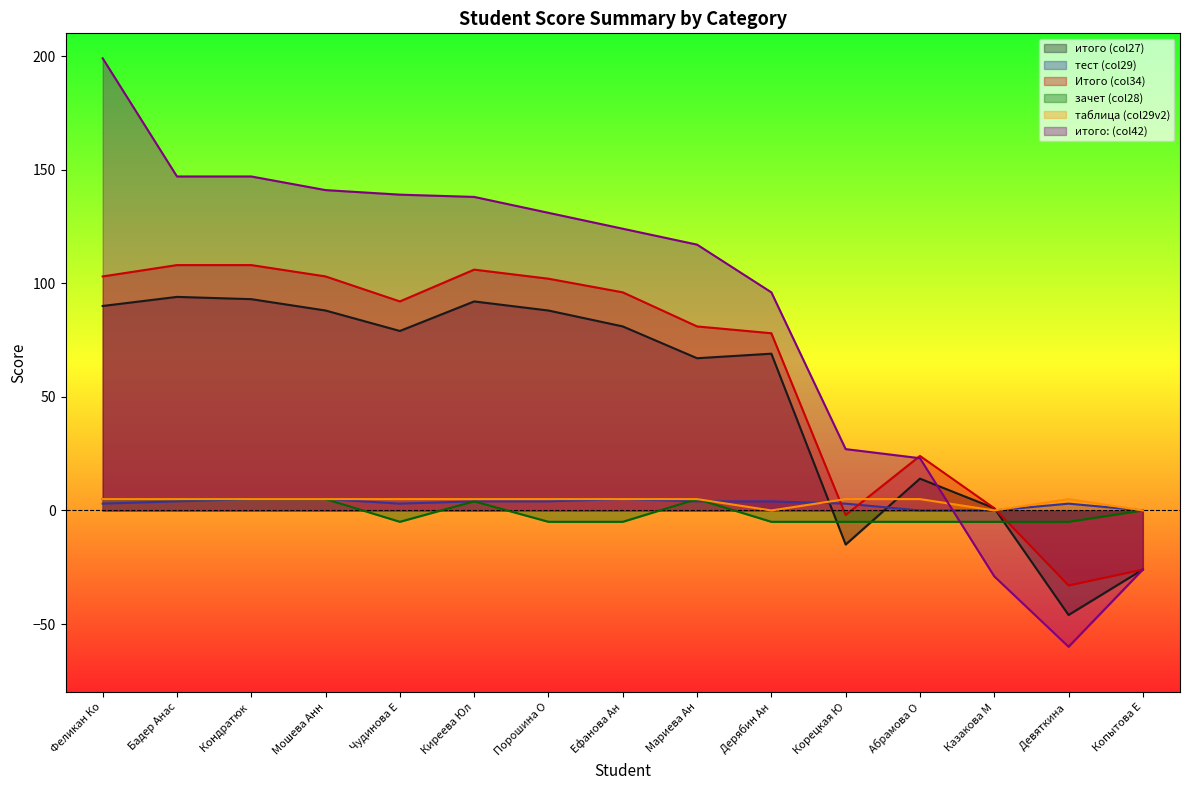

What is the maximum value shown in the chart?

199